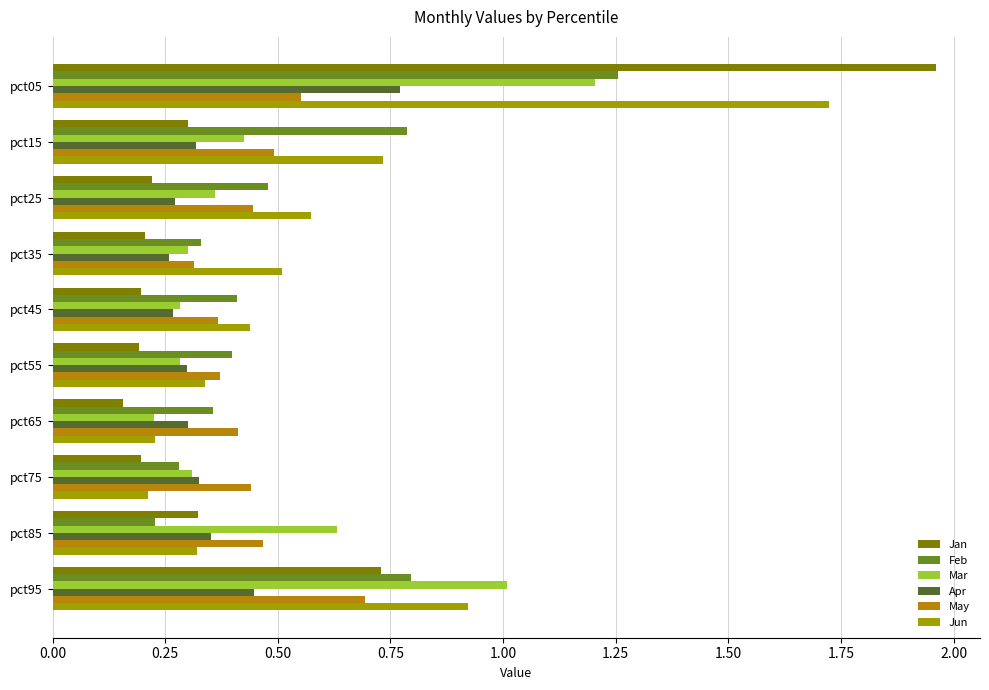

How many categories are shown in the chart?

10